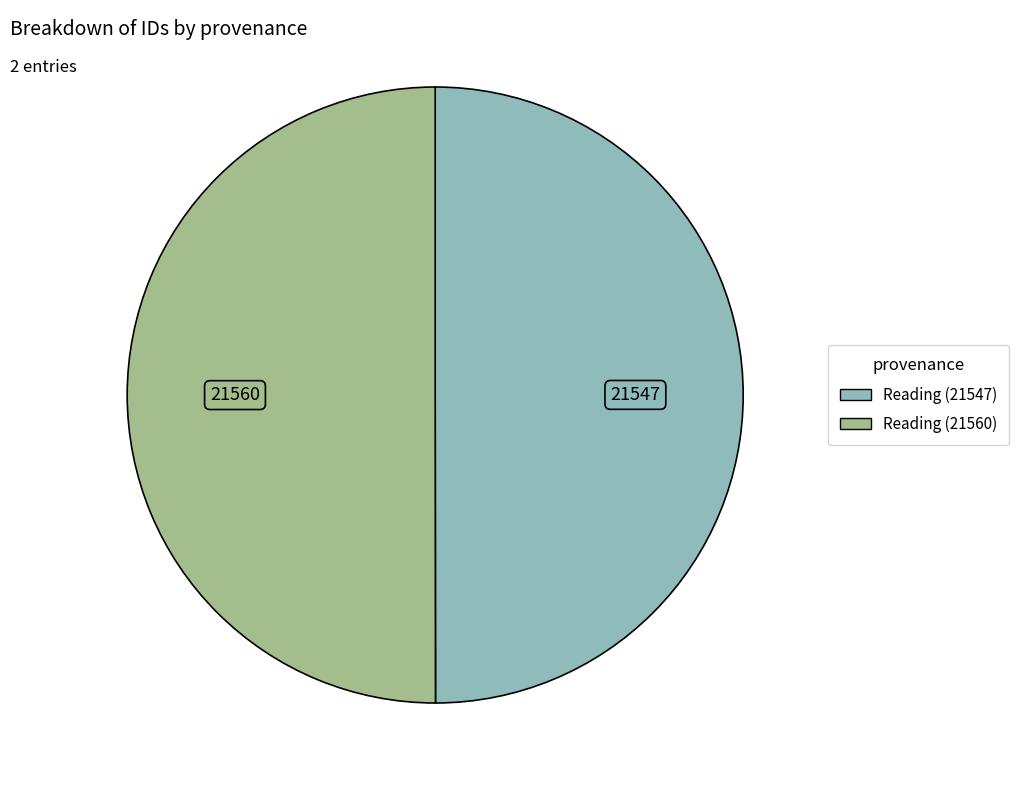

True or false: Reading (21547) accounts for 50% of the total.

True